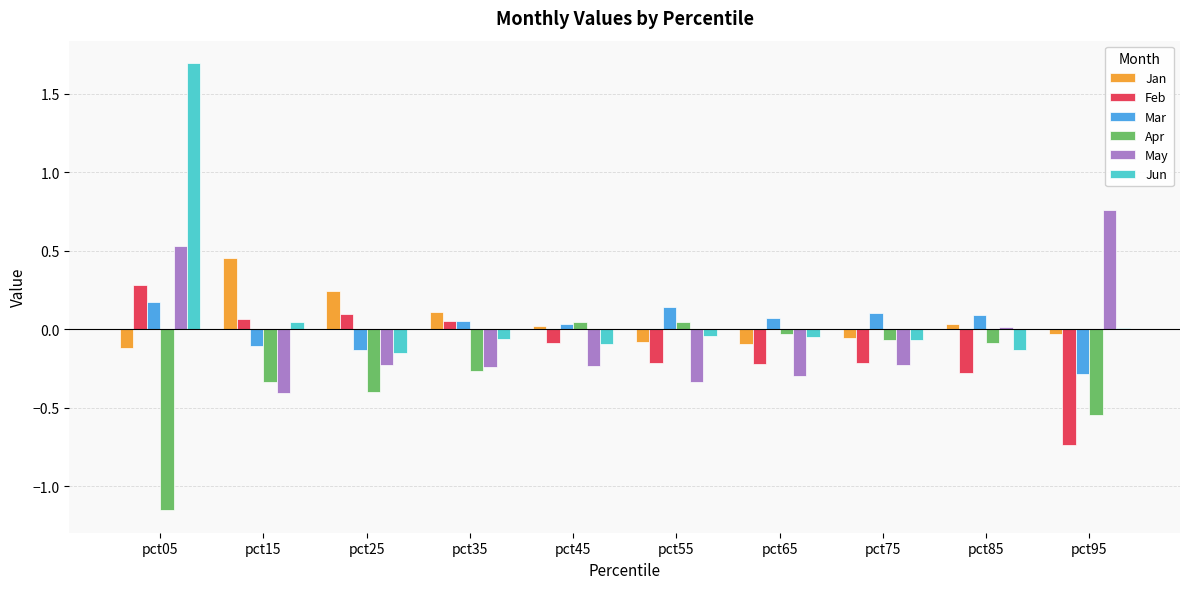

What are all the series names shown in the legend?

Jan, Feb, Mar, Apr, May, Jun